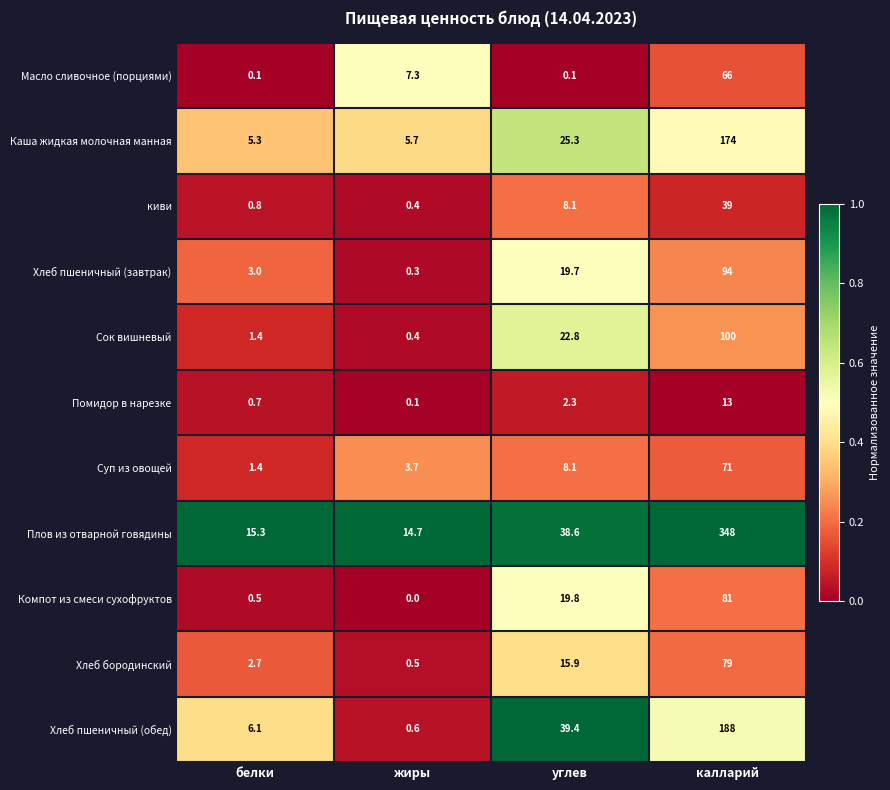

Which series has the largest range (max minus min)?

Плов из отварной говядины